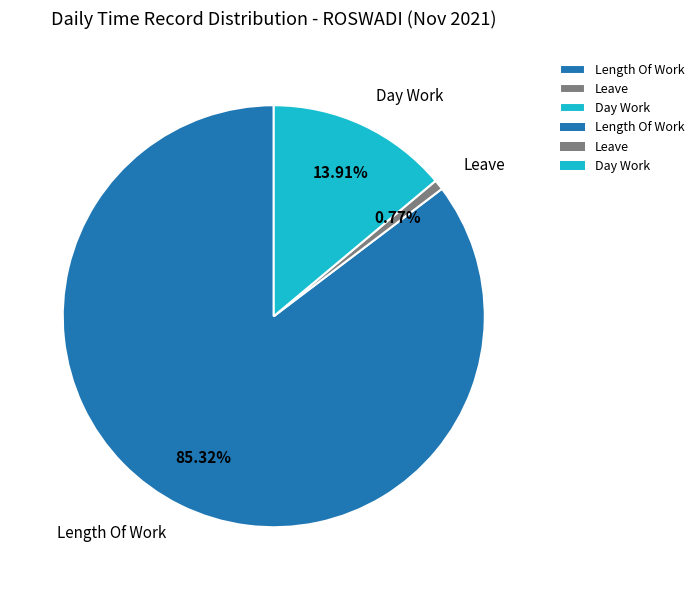

What is the smallest slice in the pie chart?

Leave